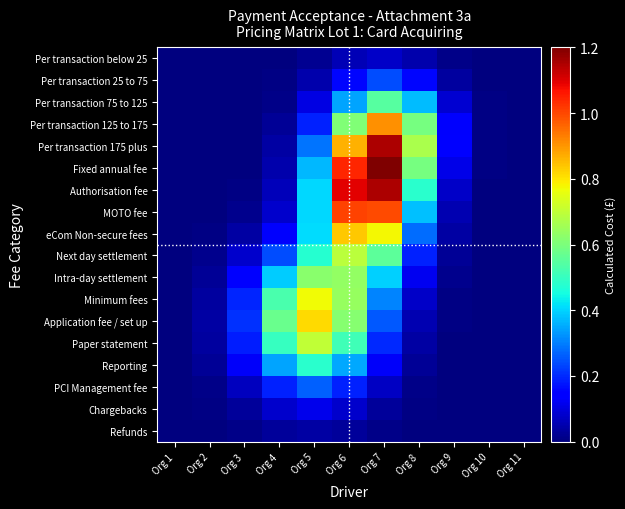

At how many categories does at least one series exceed 1?

2